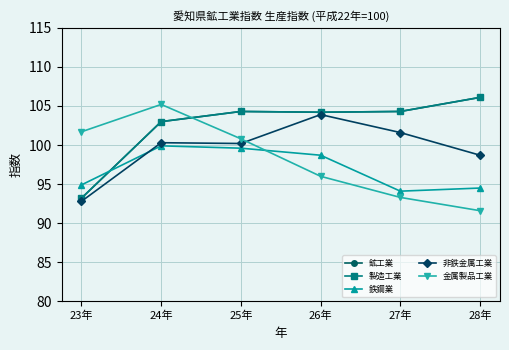

What is the value of the 非鉄金属工業 point at the 3rd from the left?

100.2